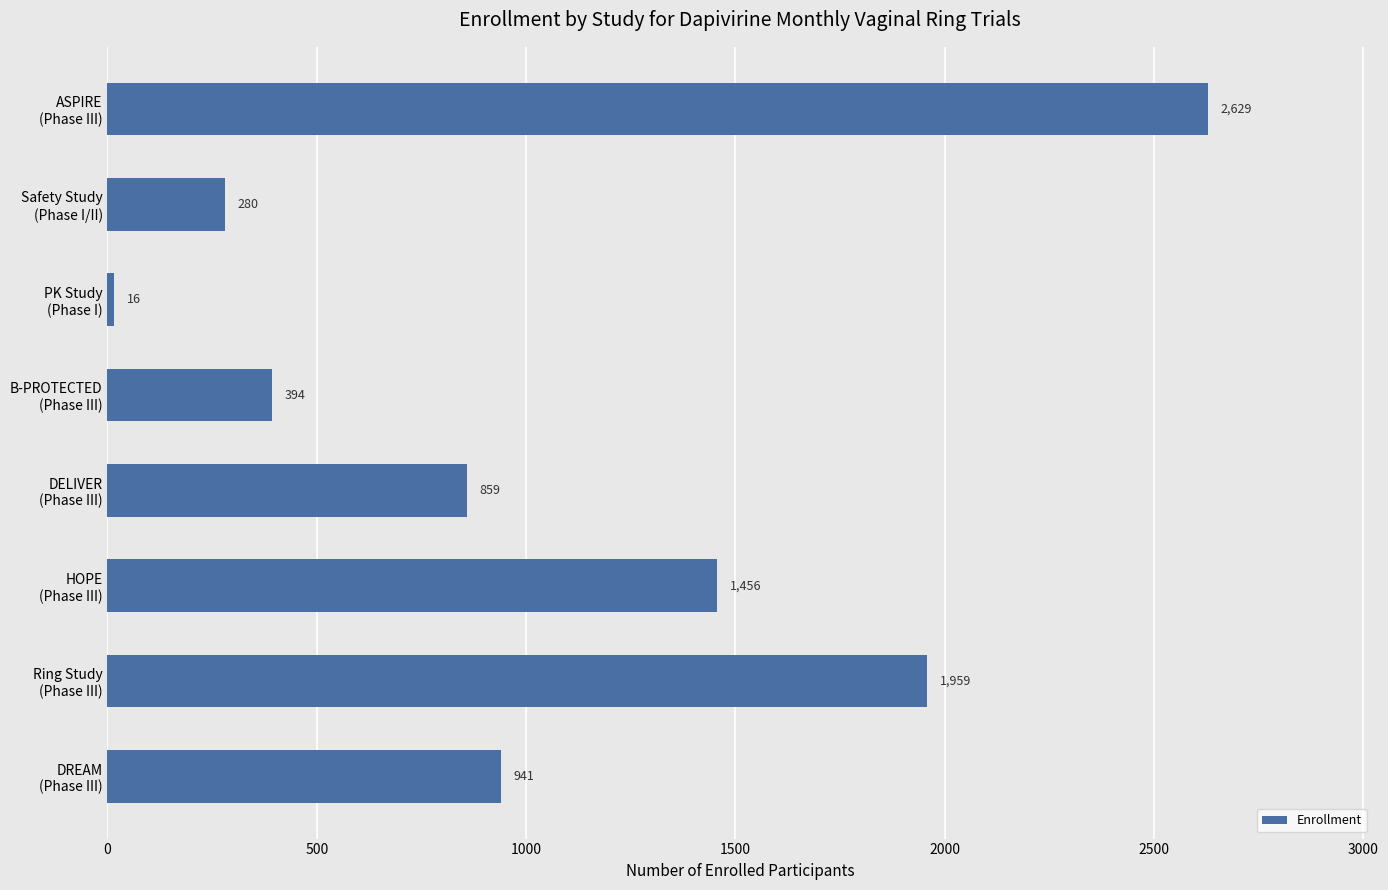

What is the difference between the maximum and second lowest values?

2349